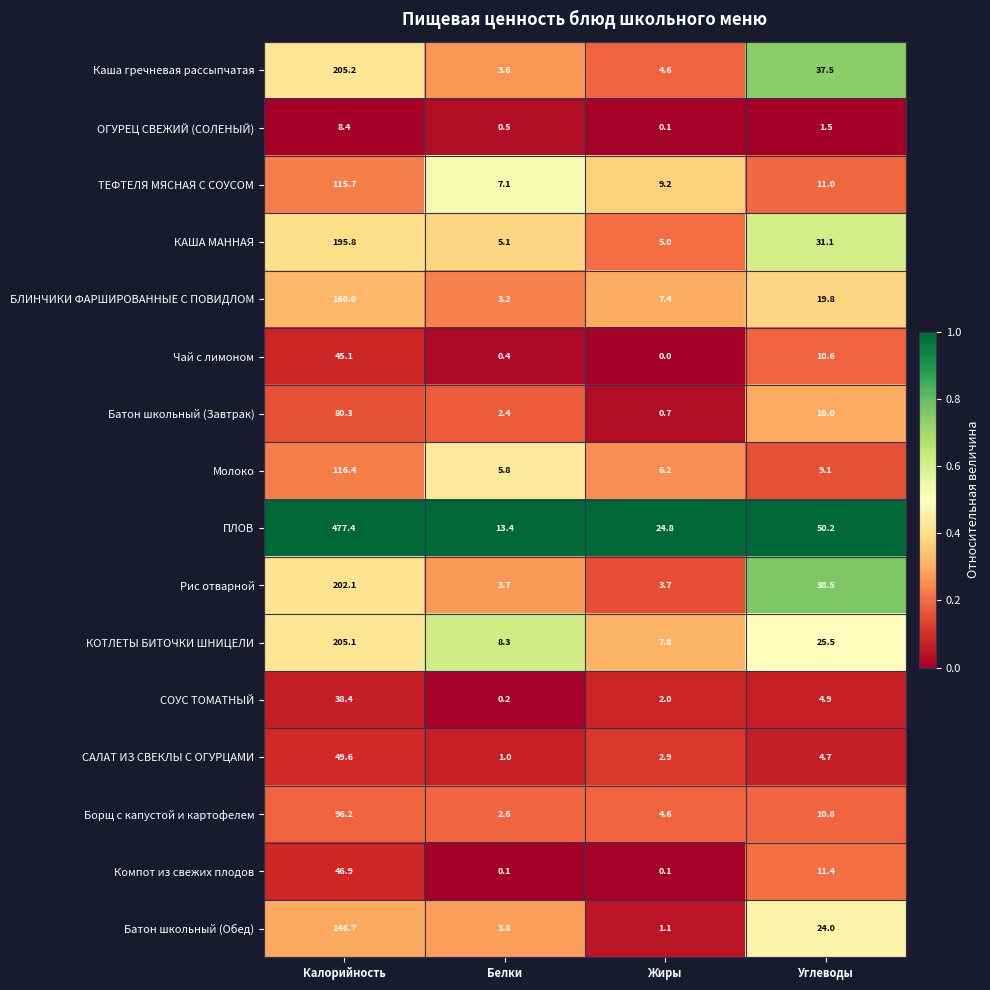

What is the approximate value of КАША МАННАЯ at Жиры?

5.0